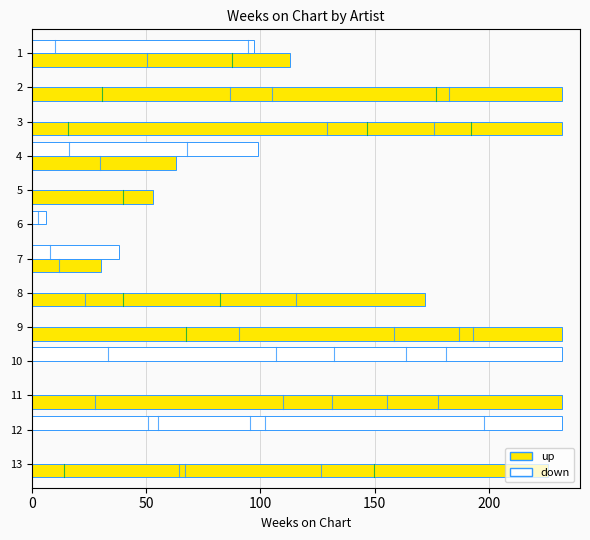

Is the value of down at 9 greater than the value of up at 5?

No